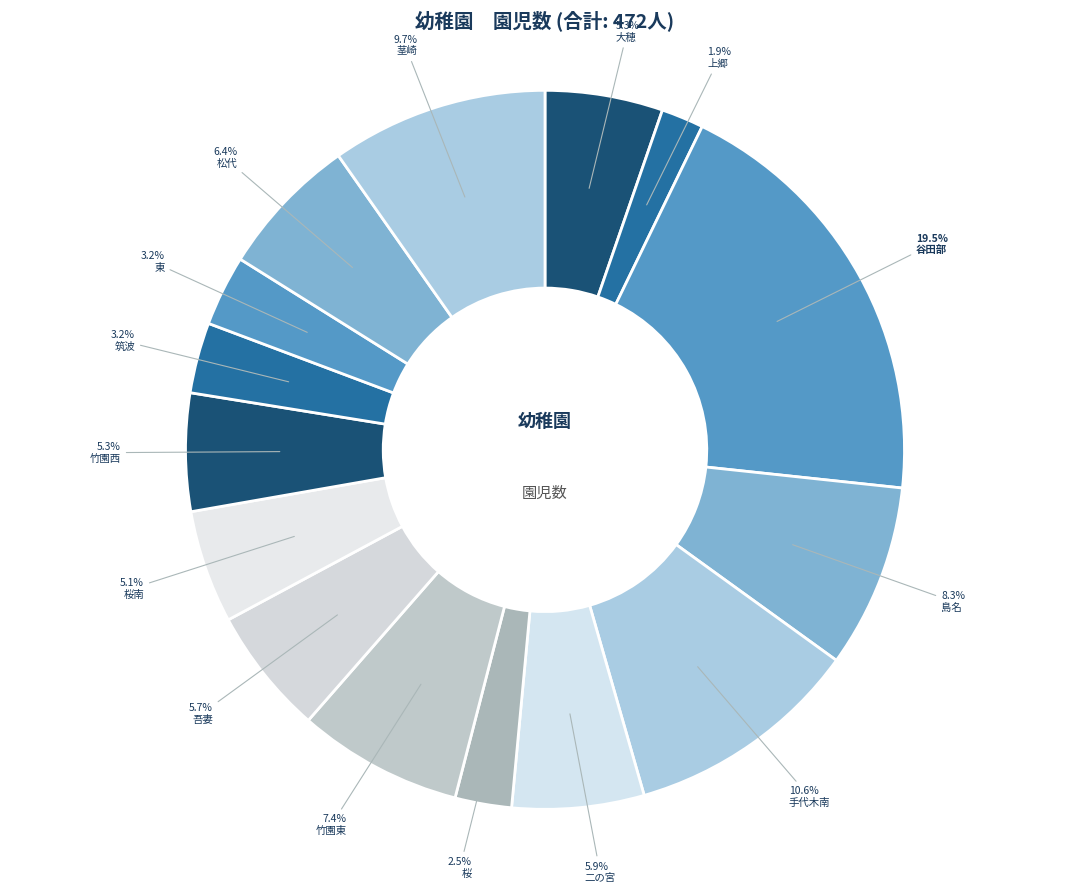

What portion of the pie excludes 桜?

97.5%